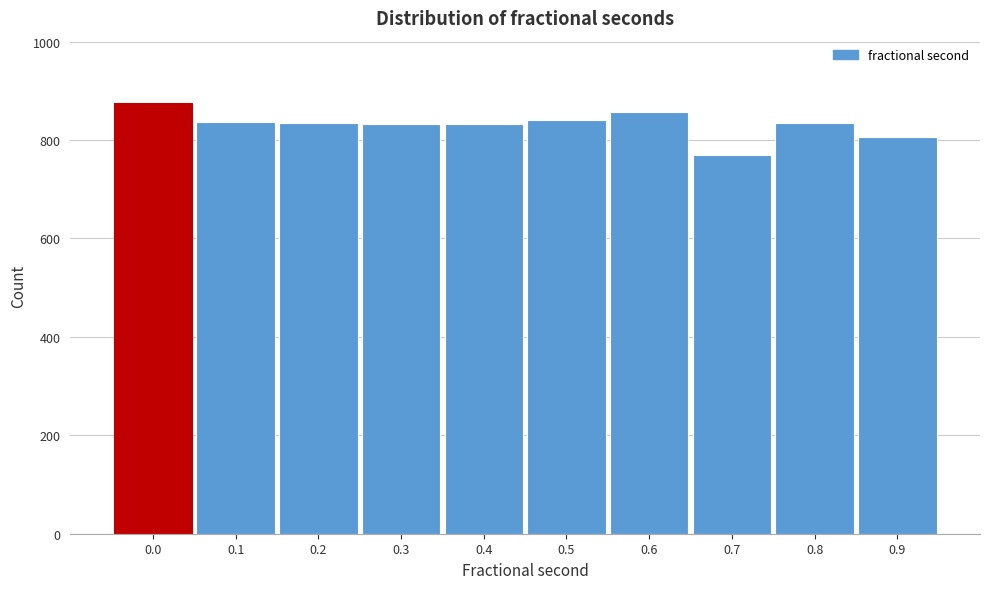

Read the value at 0.8, to the nearest 5.

835